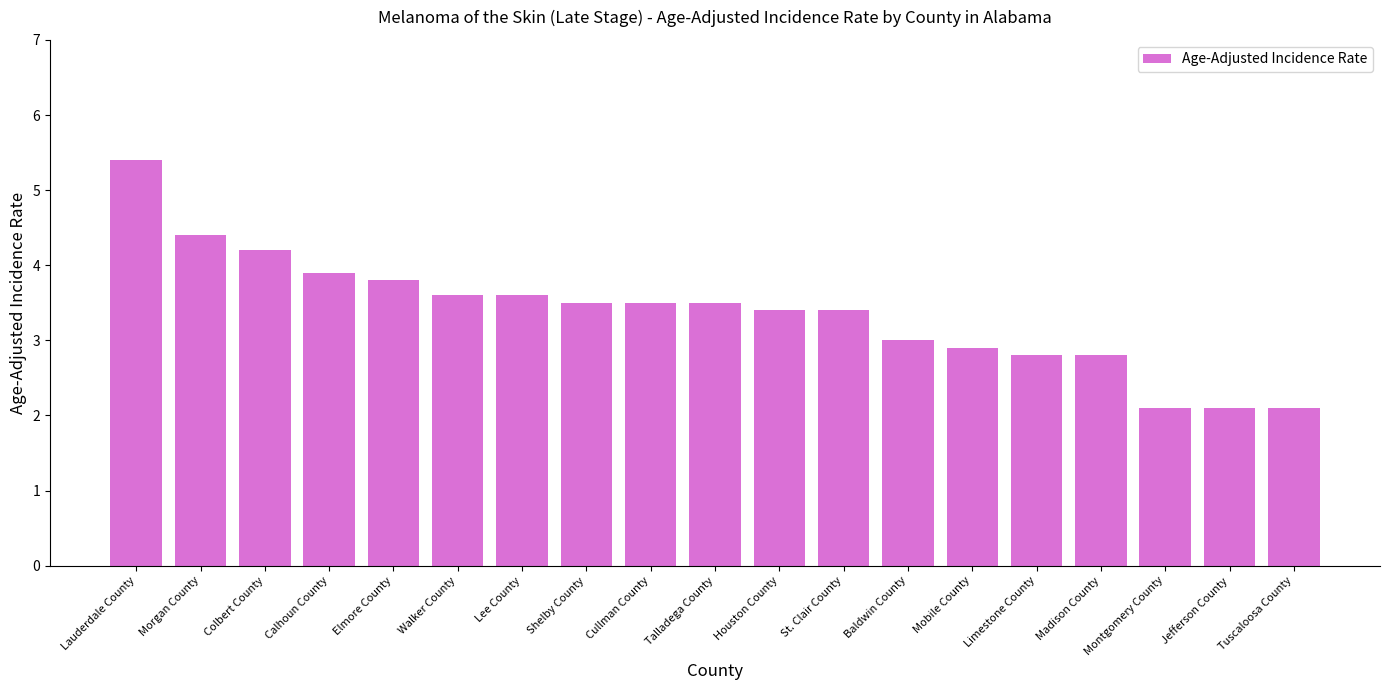

What is the average value?

3.4